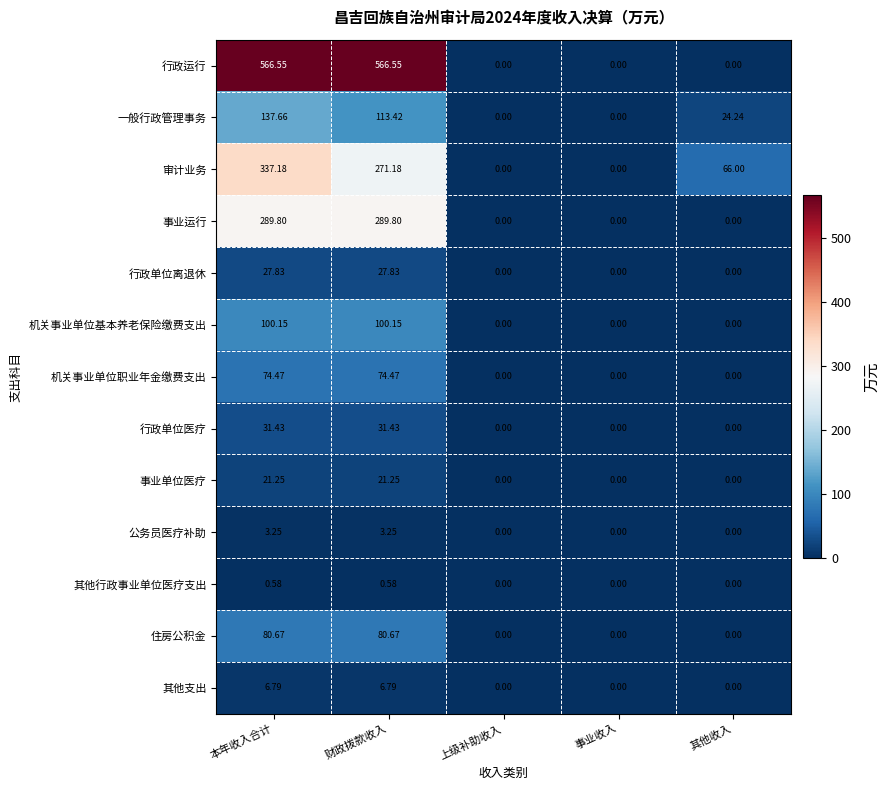

List the series in order of their peak value, highest first.

行政运行, 审计业务, 事业运行, 一般行政管理事务, 机关事业单位基本养老保险缴费支出, 住房公积金, 机关事业单位职业年金缴费支出, 行政单位医疗, 行政单位离退休, 事业单位医疗, 其他支出, 公务员医疗补助, 其他行政事业单位医疗支出